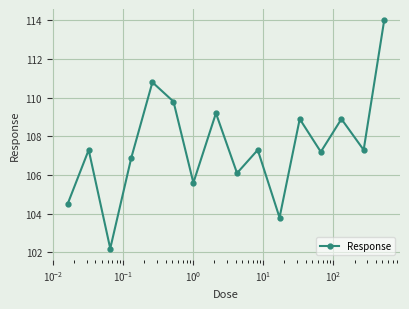

Reading right to left, transcribe all the data shown in this chart.

114.0	107.3	108.9	107.2	108.9	103.8	107.3	106.1	109.2	105.6	109.8	110.8	106.9	102.2	107.3	104.5